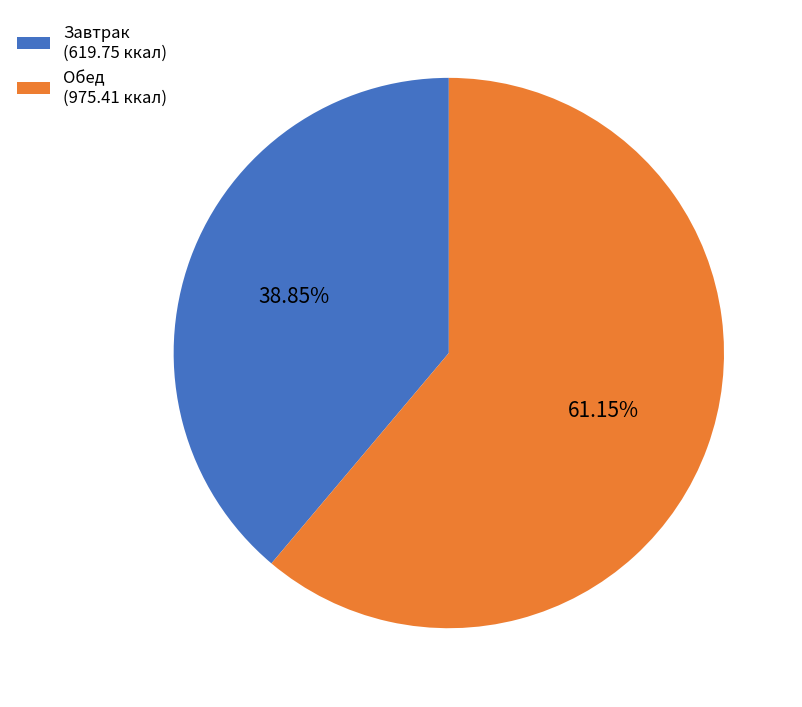

Which category accounts for the majority?

Обед (975.41 ккал)